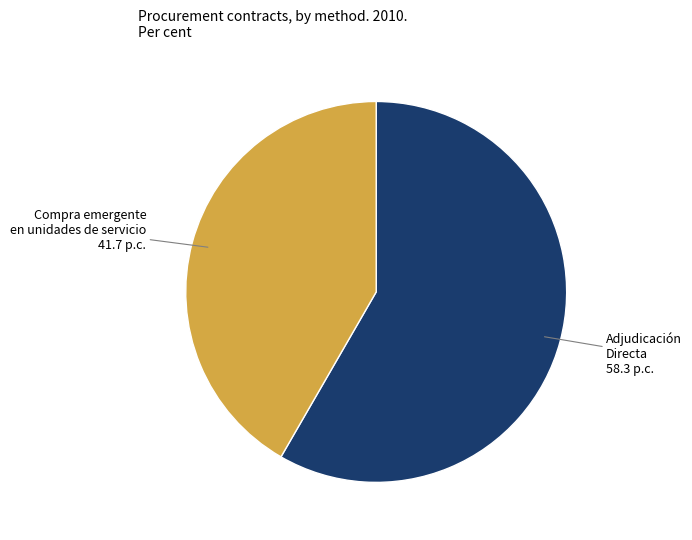

Is Adjudicación Directa the majority of the pie?

Yes